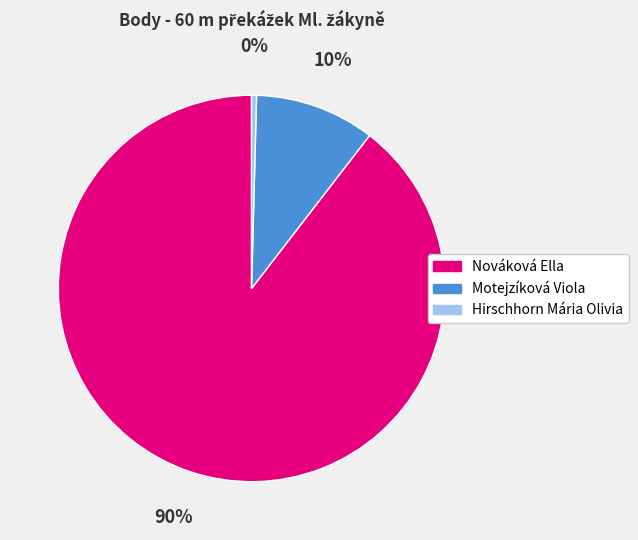

Does Motejzíková Viola account for over 50% of the chart?

No